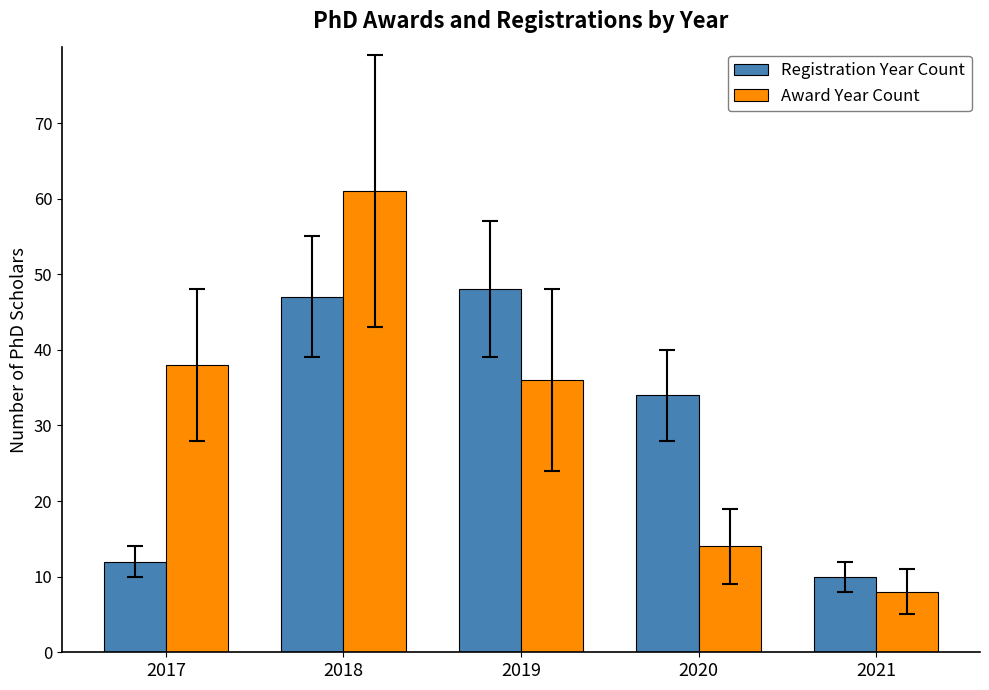

Reading left to right, extract all data points from this chart.

Registration Year Count: 12	47	48	34	10
Award Year Count: 38	61	36	14	8